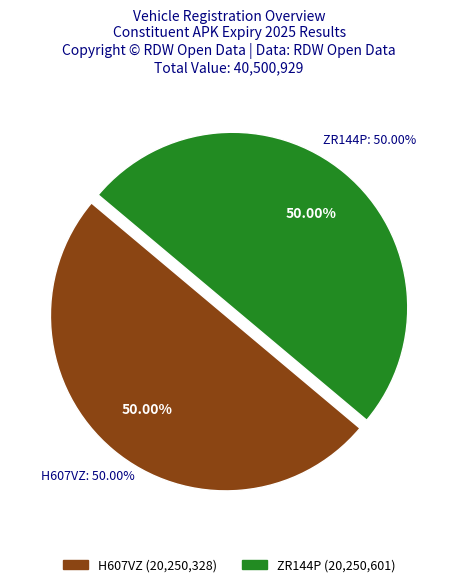

Do ZR144P and H607VZ together represent more than half of the pie?

Yes